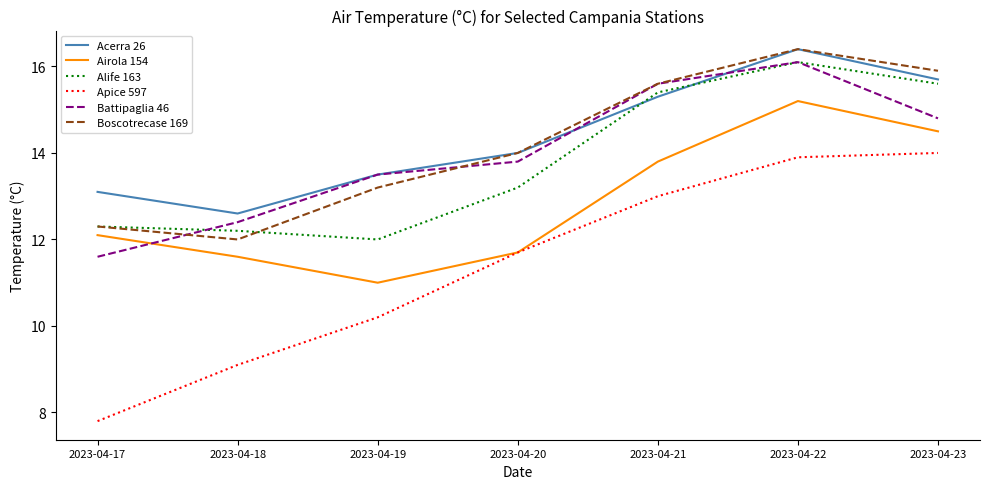

Which series has the largest range (max minus min)?

Apice 597